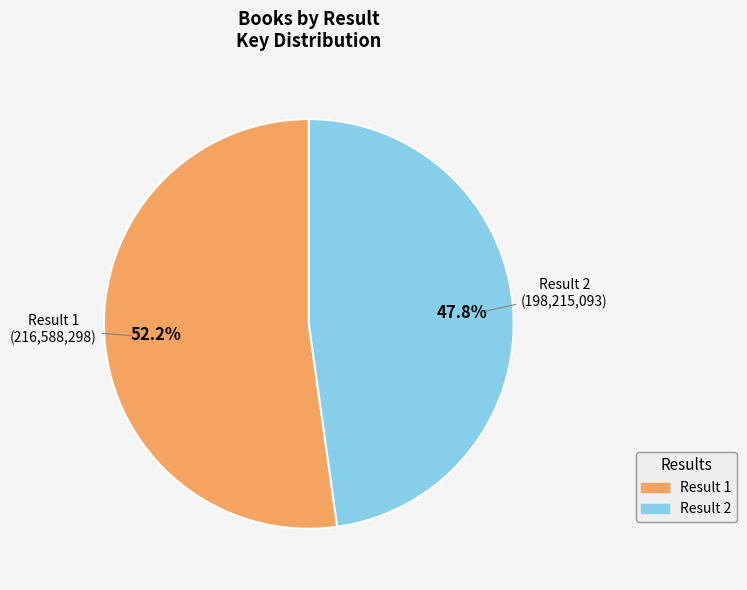

Is there a majority slice in this chart?

Yes